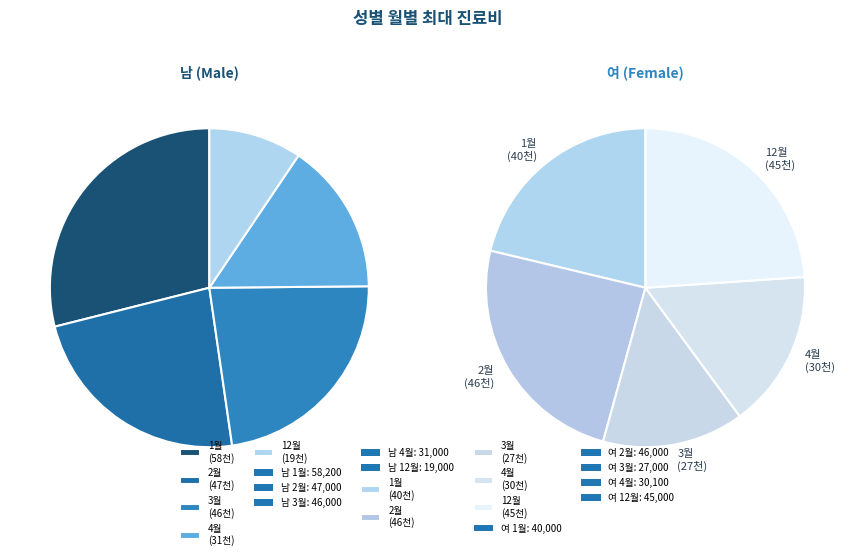

True or false: 2월 accounts for 13% of the total.

False